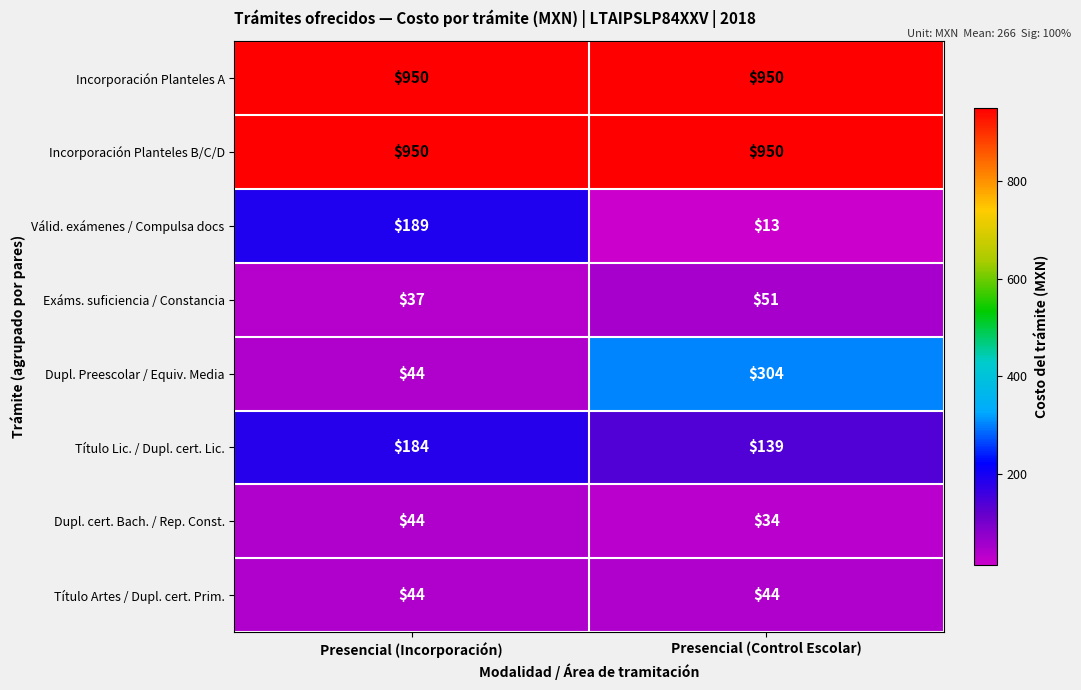

How many distinct data groups are displayed?

8